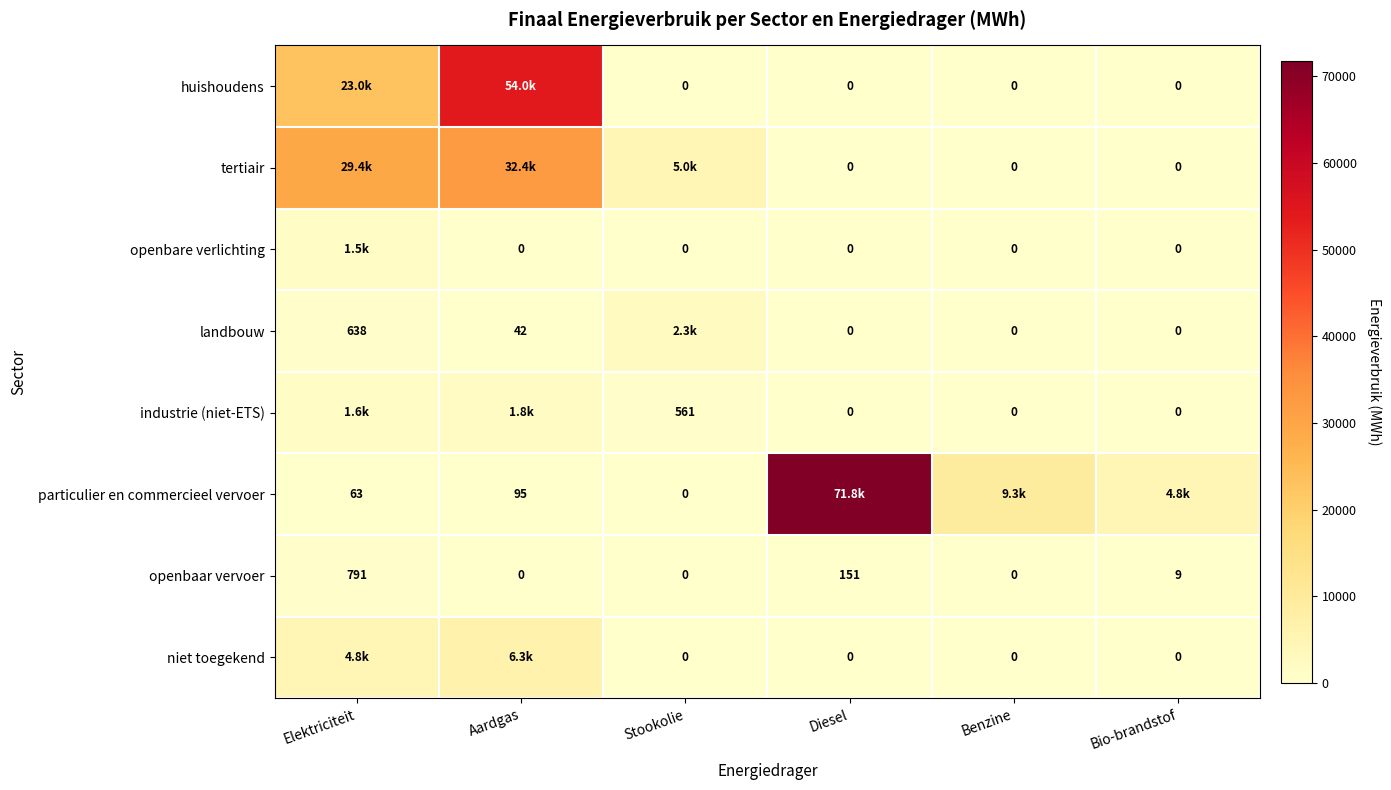

How many values in openbaar vervoer are above zero?

3